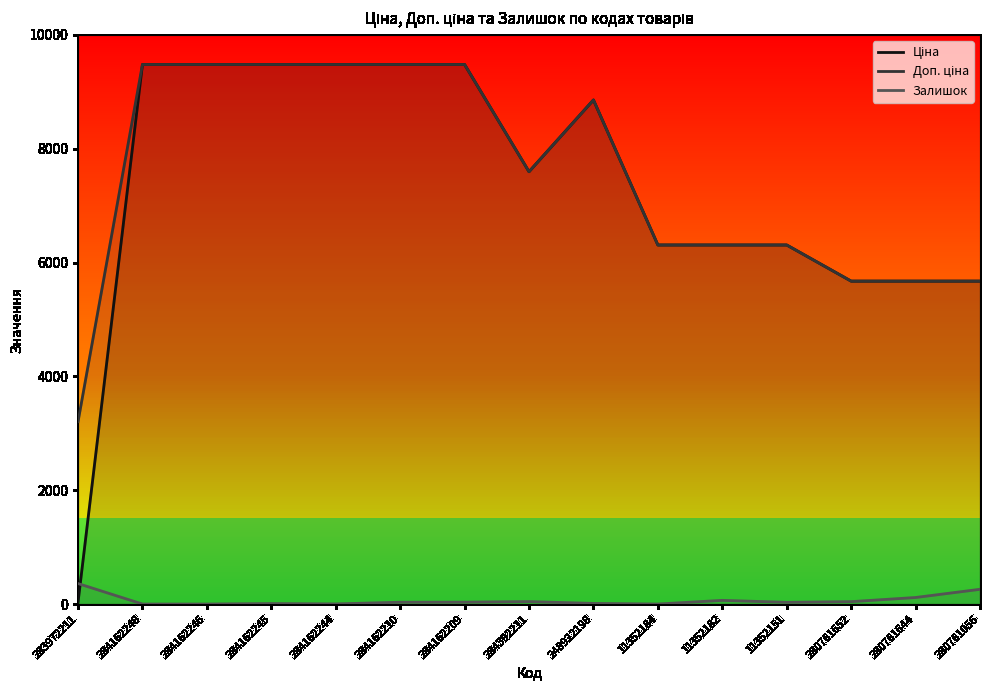

In Доп. ціна, how many points are higher than both neighbors (excluding endpoints)?

1